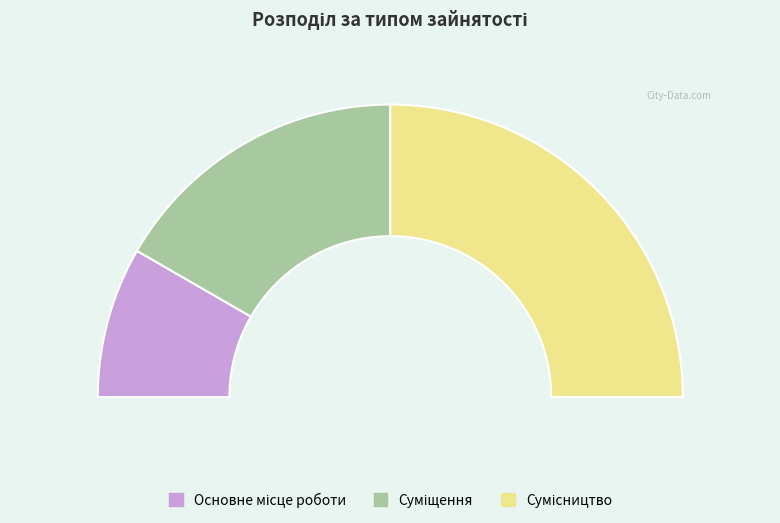

Rank the categories by value from highest to lowest.

Сумісництво, Суміщення, Основне місце роботи